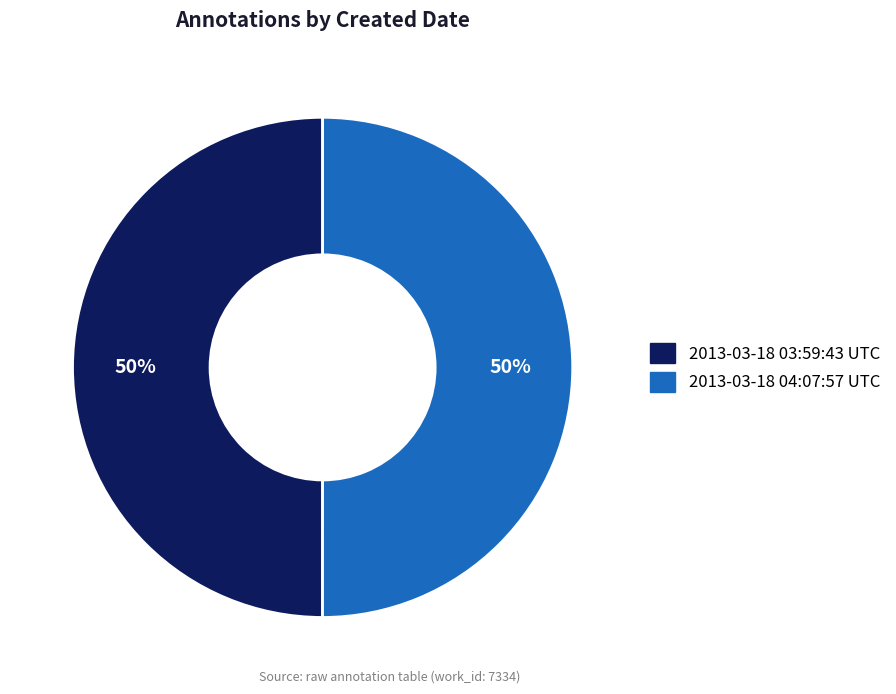

To the nearest percent, what is the combined percentage of 2013-03-18 03:59:43 UTC and 2013-03-18 04:07:57 UTC?

100%